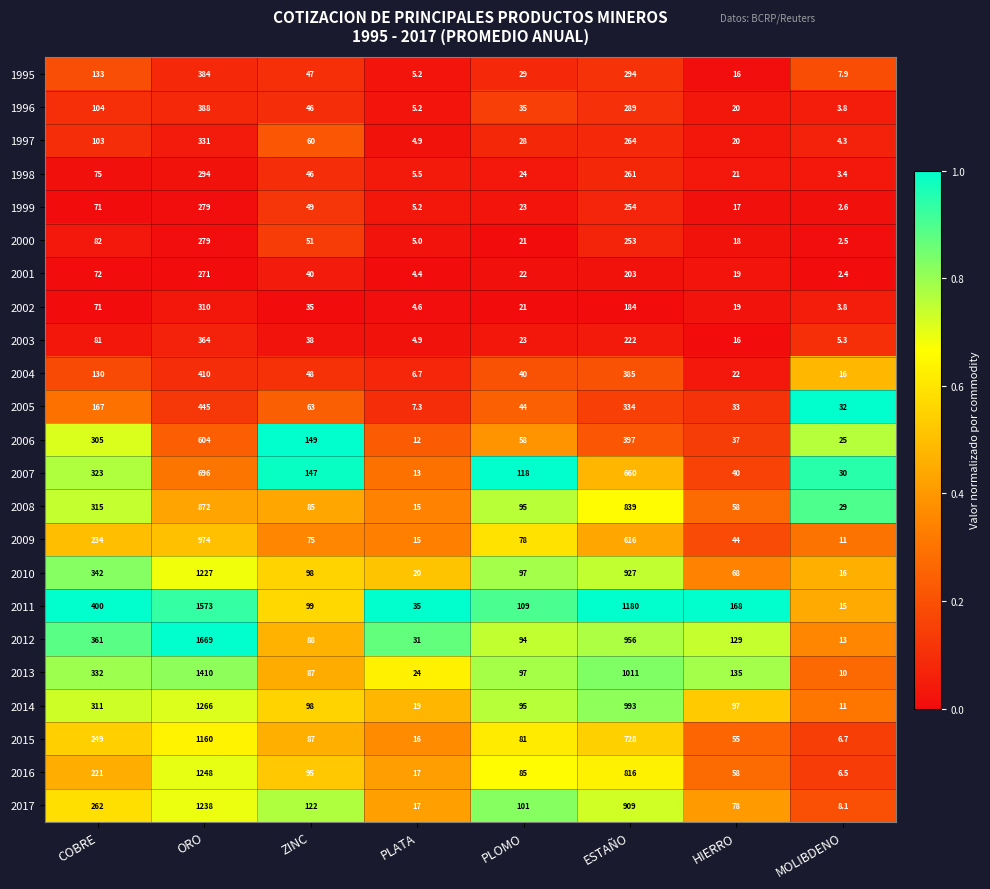

At which category is the sum across all series the highest?

ORO